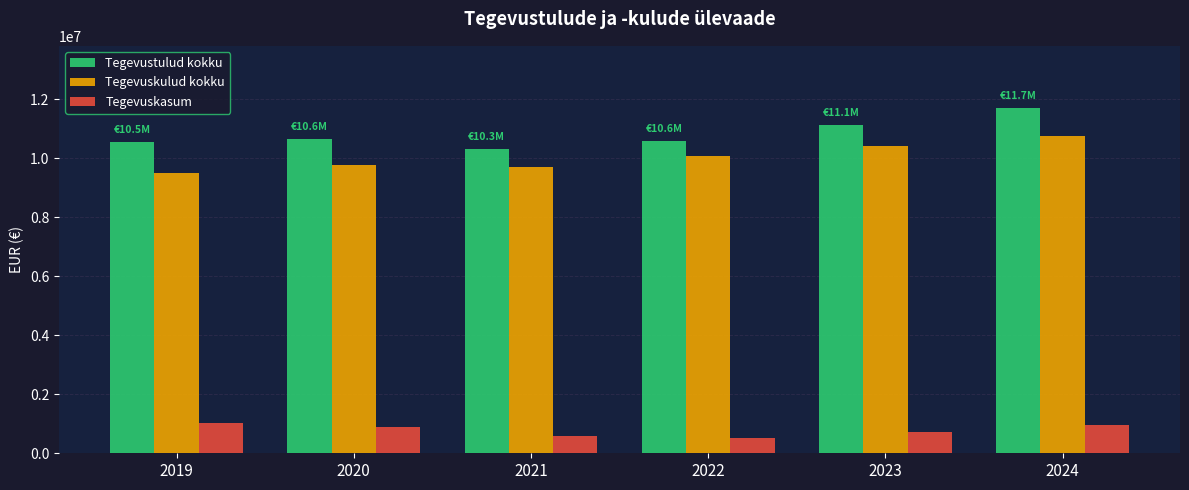

The value of Tegevustulud kokku at 2020 is 10646466.0. True or false?

True